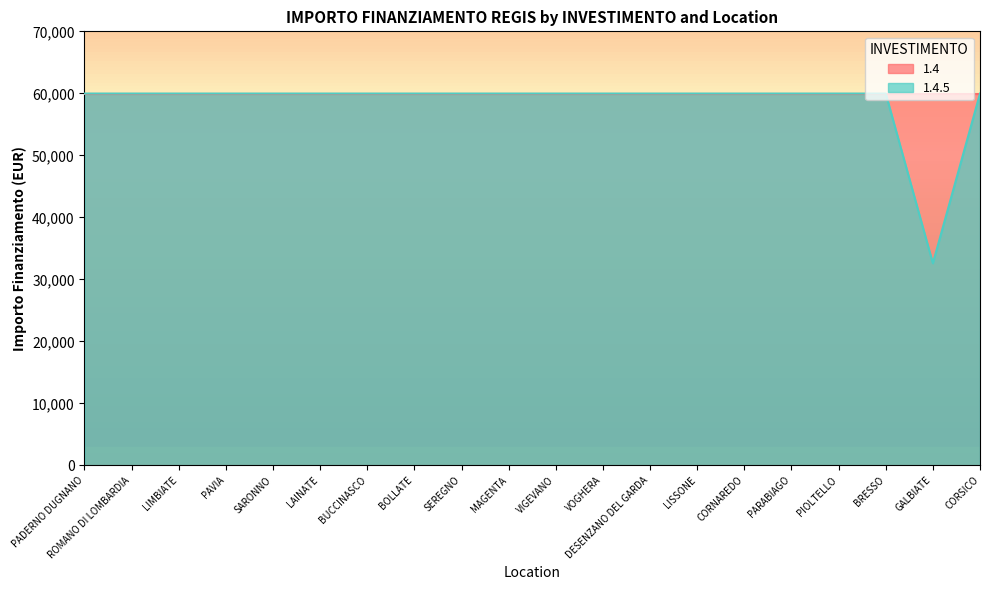

Is it true that the value at ROMANO DI LOMBARDIA is 59966?

True